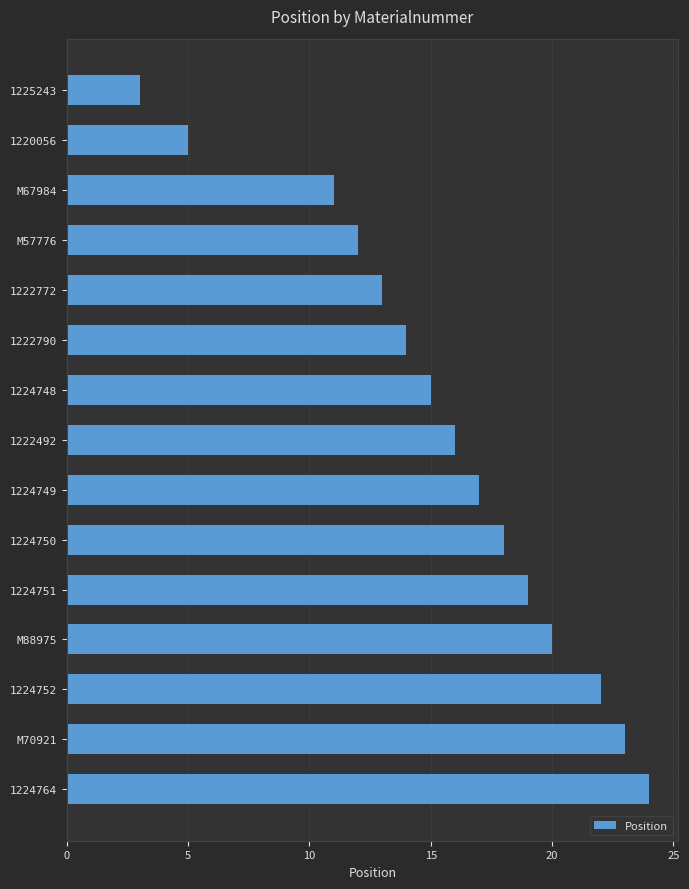

Rank the categories by value from highest to lowest.

1224764, M70921, 1224752, M88975, 1224751, 1224750, 1224749, 1222492, 1224748, 1222790, 1222772, M57776, M67984, 1220056, 1225243